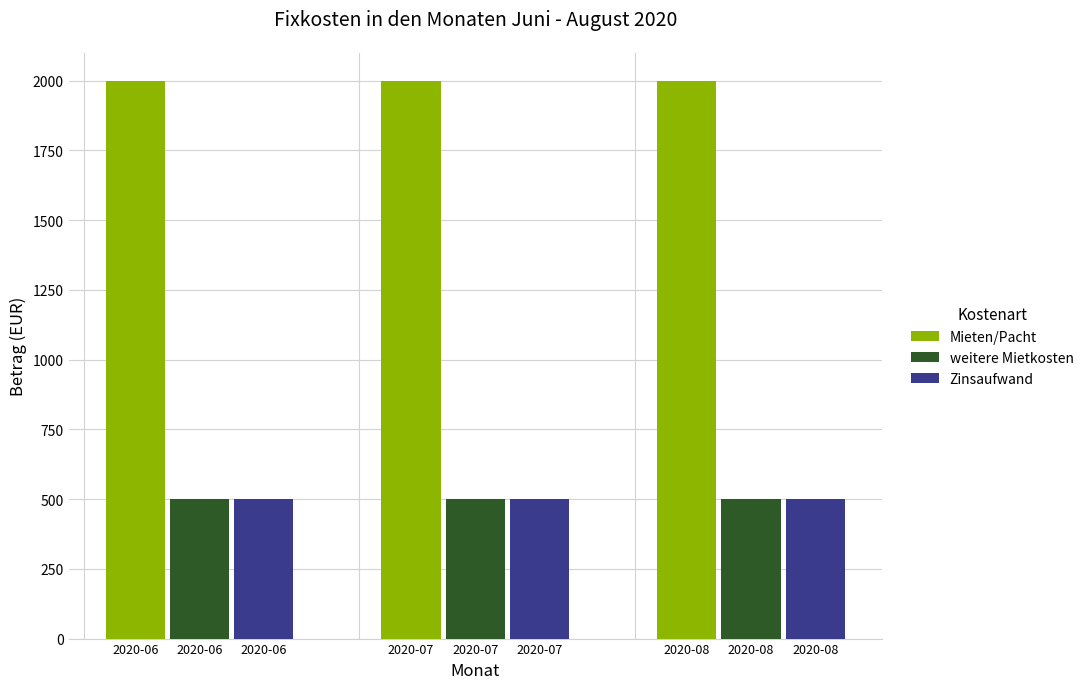

How many bars are there in total?

9